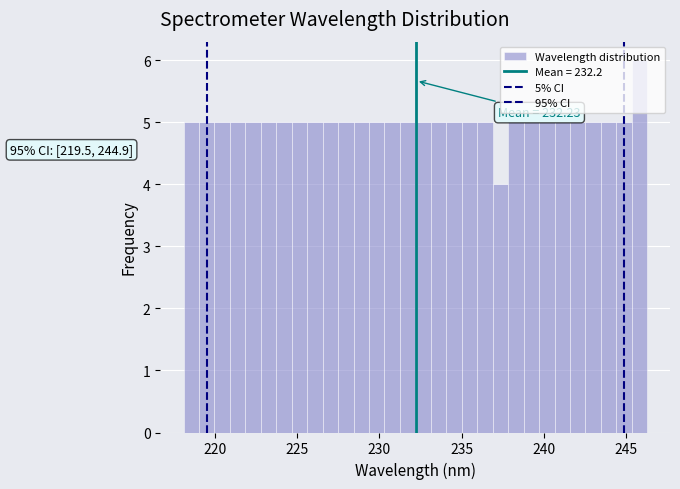

Around what value on the x-axis is the tallest bar? Give the approximate position of its centre, as read against the axis.

246.0